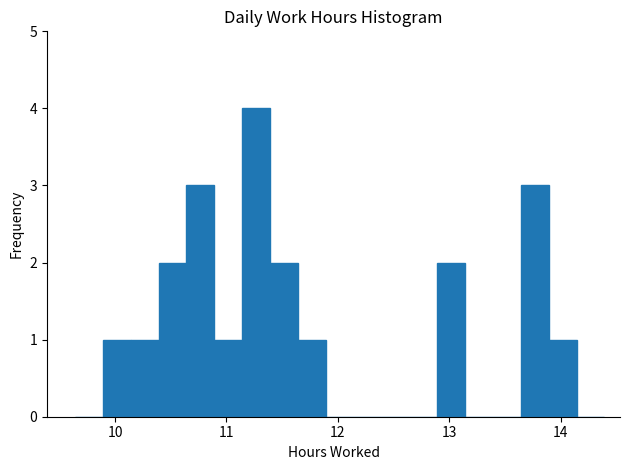

Read against the x-axis, roughly where is the centre of the tallest bar?

11.3